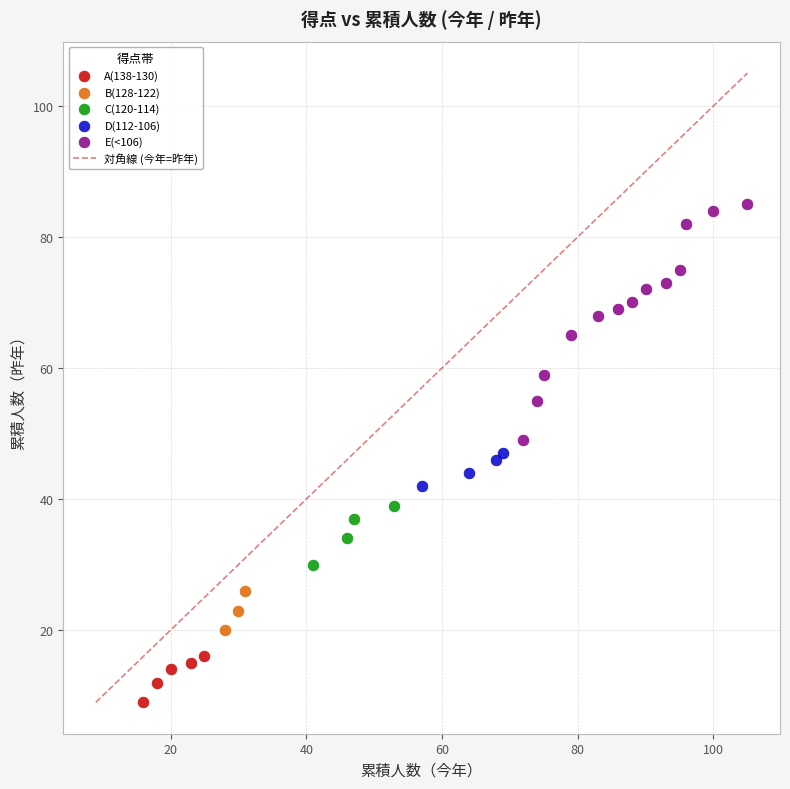

Which series reaches the minimum Y coordinate?

A(138-130)